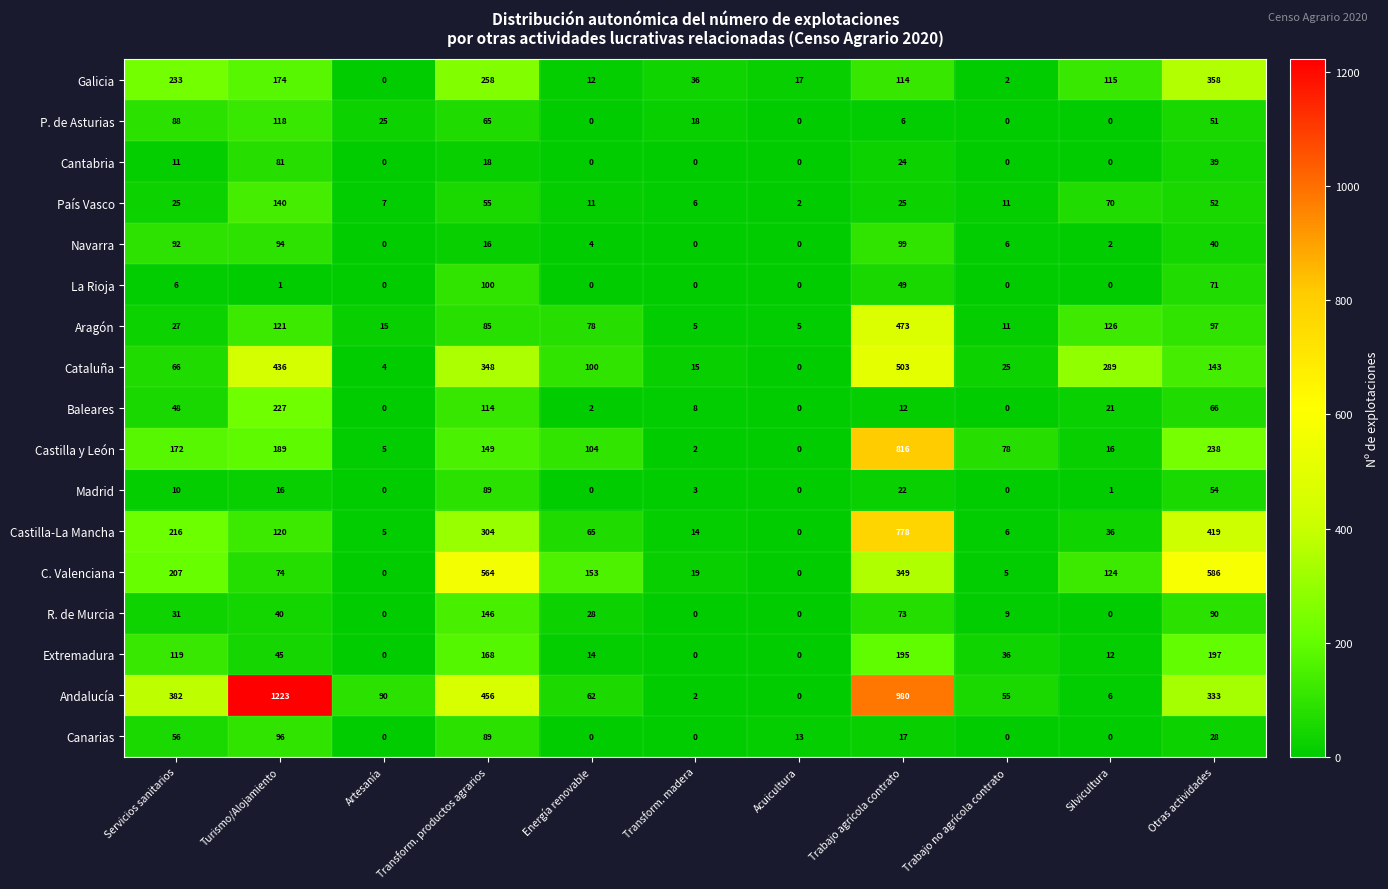

At Turismo/Alojamiento, list the series in order from largest to smallest.

Andalucía, Cataluña, Baleares, Castilla y León, Galicia, País Vasco, Aragón, Castilla-La Mancha, P. de Asturias, Canarias, Navarra, Cantabria, C. Valenciana, Extremadura, R. de Murcia, Madrid, La Rioja